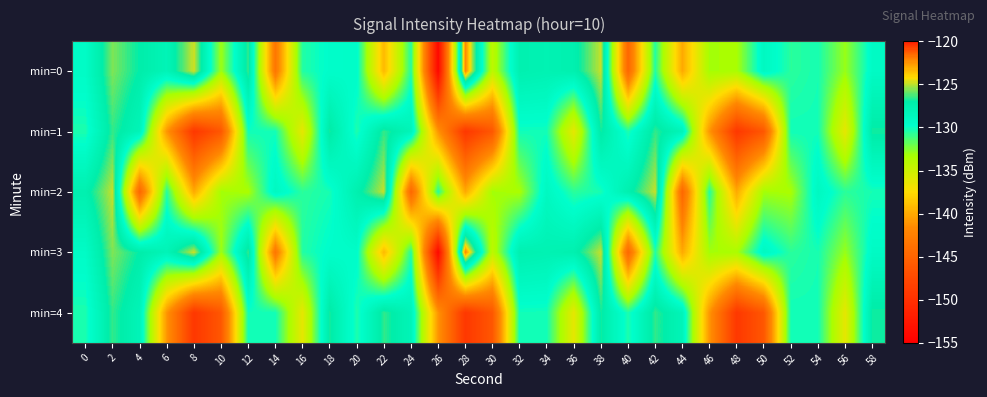

Reading left to right, extract all data points from this chart.

min=0: 0=-129.3	2=-125.7	4=-127.1	6=-128.1	8=-124.7	10=-133.1	12=-126.4	14=-143.3	16=-130.5	18=-129.7	20=-129.5	22=-139.2	24=-130.5	26=-154.2	28=-122.1	30=-134.3	32=-127.6	34=-127.8	36=-127.5	38=-124.9	40=-144.7	42=-130.5	44=-140.0	46=-133.2	48=-133.4	50=-128.9	52=-130.7	54=-130.3	56=-132.9	58=-129.2
min=1: 0=-130.4	2=-126.5	4=-128.2	6=-141.0	8=-149.2	10=-146.2	12=-130.1	14=-130.2	16=-136.3	18=-126.8	20=-130.4	22=-126.5	24=-128.2	26=-141.0	28=-149.2	30=-146.2	32=-130.1	34=-130.2	36=-136.3	38=-126.8	40=-130.4	42=-126.5	44=-128.2	46=-141.0	48=-149.2	50=-146.2	52=-130.1	54=-130.2	56=-136.3	58=-126.8
min=2: 0=-127.5	2=-124.9	4=-144.7	6=-130.5	8=-140.0	10=-133.2	12=-133.4	14=-128.9	16=-130.7	18=-130.3	20=-127.5	22=-124.9	24=-144.7	26=-130.5	28=-140.0	30=-133.2	32=-133.4	34=-128.9	36=-130.7	38=-130.3	40=-127.5	42=-124.9	44=-144.7	46=-130.5	48=-140.0	50=-133.2	52=-133.4	54=-128.9	56=-130.7	58=-130.3
min=3: 0=-129.3	2=-125.7	4=-127.1	6=-128.1	8=-124.7	10=-133.1	12=-126.4	14=-143.3	16=-130.5	18=-129.7	20=-129.5	22=-139.2	24=-130.5	26=-154.2	28=-122.1	30=-134.3	32=-127.6	34=-127.8	36=-127.5	38=-124.9	40=-144.7	42=-130.5	44=-140.0	46=-133.2	48=-133.4	50=-128.9	52=-130.7	54=-130.3	56=-132.9	58=-129.2
min=4: 0=-130.4	2=-126.5	4=-128.2	6=-141.0	8=-149.2	10=-146.2	12=-130.1	14=-130.2	16=-136.3	18=-126.8	20=-130.4	22=-126.5	24=-128.2	26=-141.0	28=-149.2	30=-146.2	32=-130.1	34=-130.2	36=-136.3	38=-126.8	40=-130.4	42=-126.5	44=-128.2	46=-141.0	48=-149.2	50=-146.2	52=-130.1	54=-130.2	56=-136.3	58=-126.8